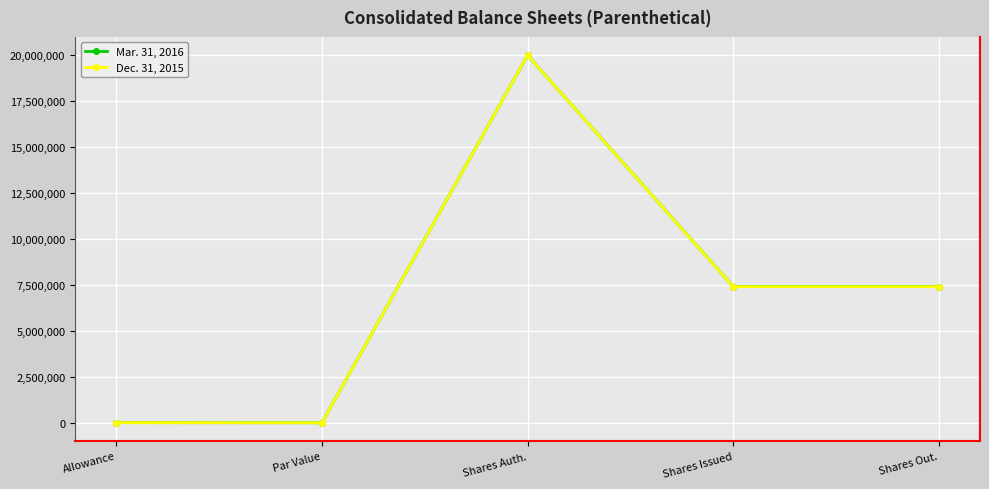

How many lines are shown in the chart?

2